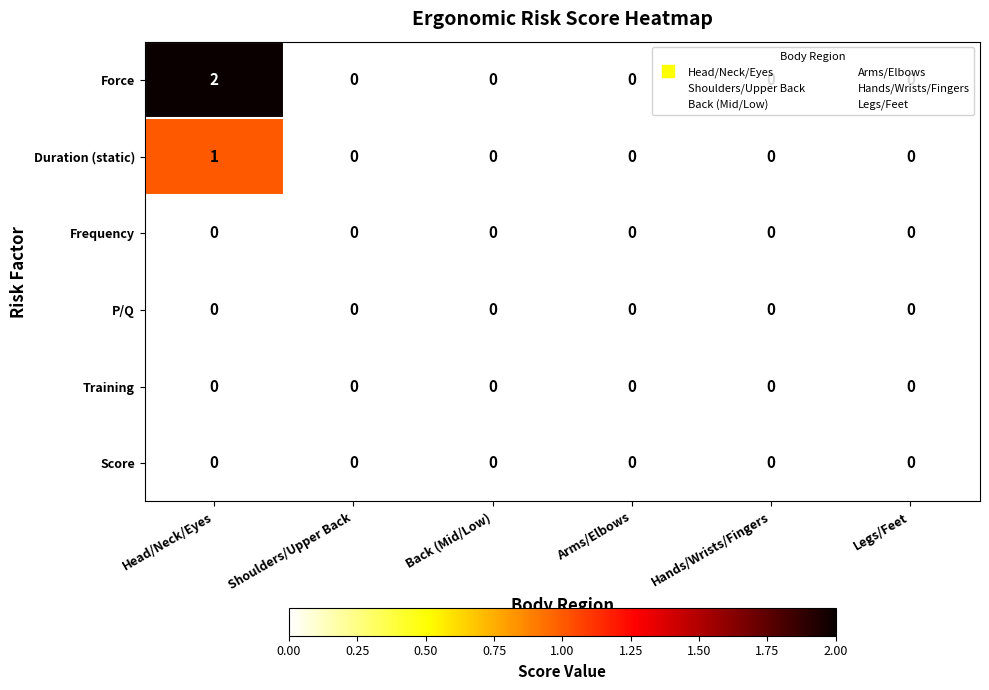

The value of Duration (static) at Hands/Wrists/Fingers is 1. True or false?

False